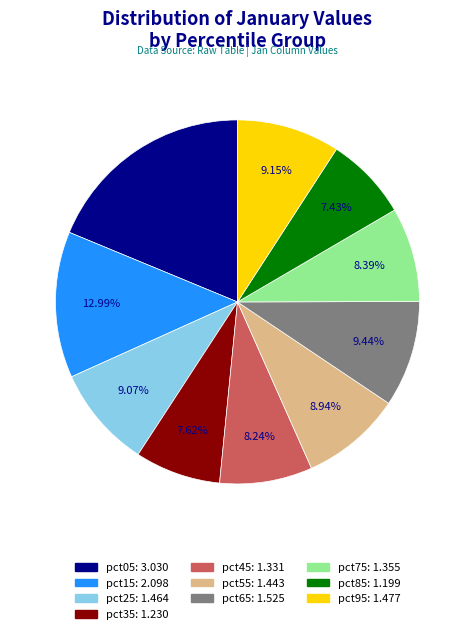

True or false: pct05 accounts for 19% of the total.

True